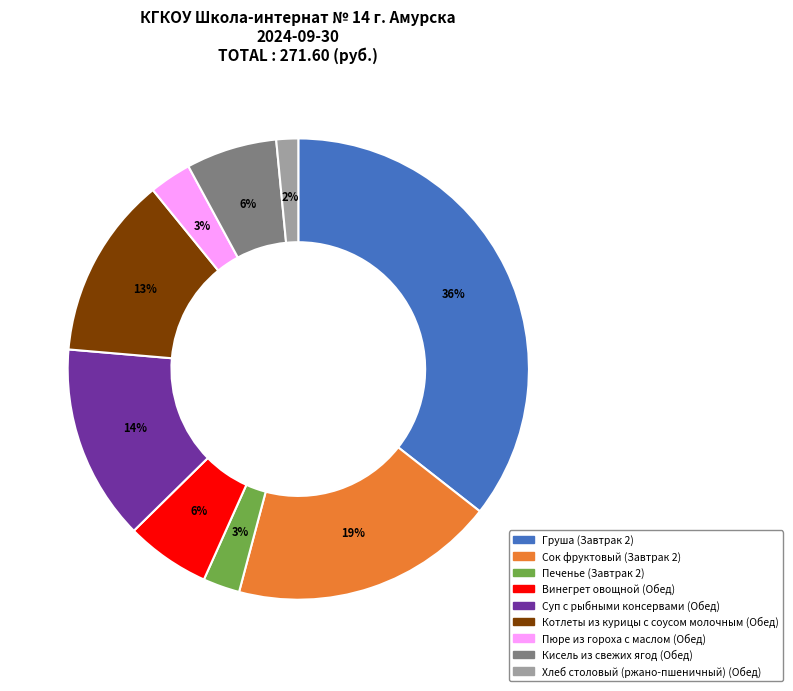

To the nearest percent, what is the average slice percentage?

11%